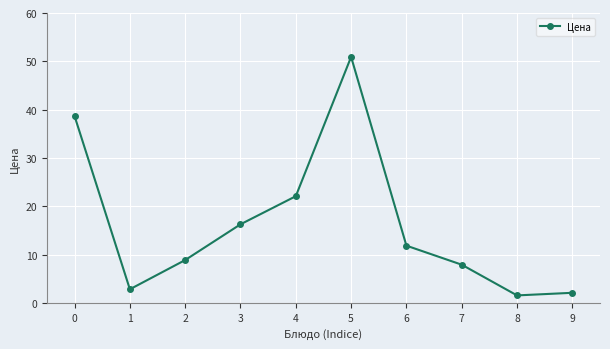

Does the chart display data point markers on the line(s)?

Yes